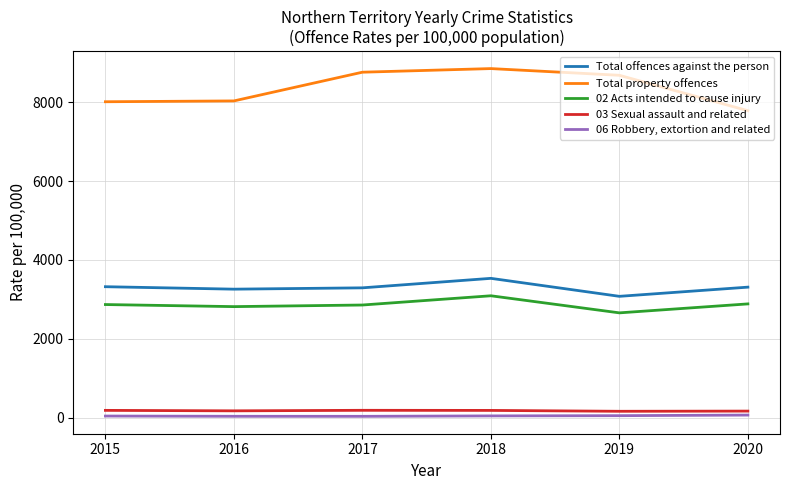

At which category is the sum across all series the highest?

2018